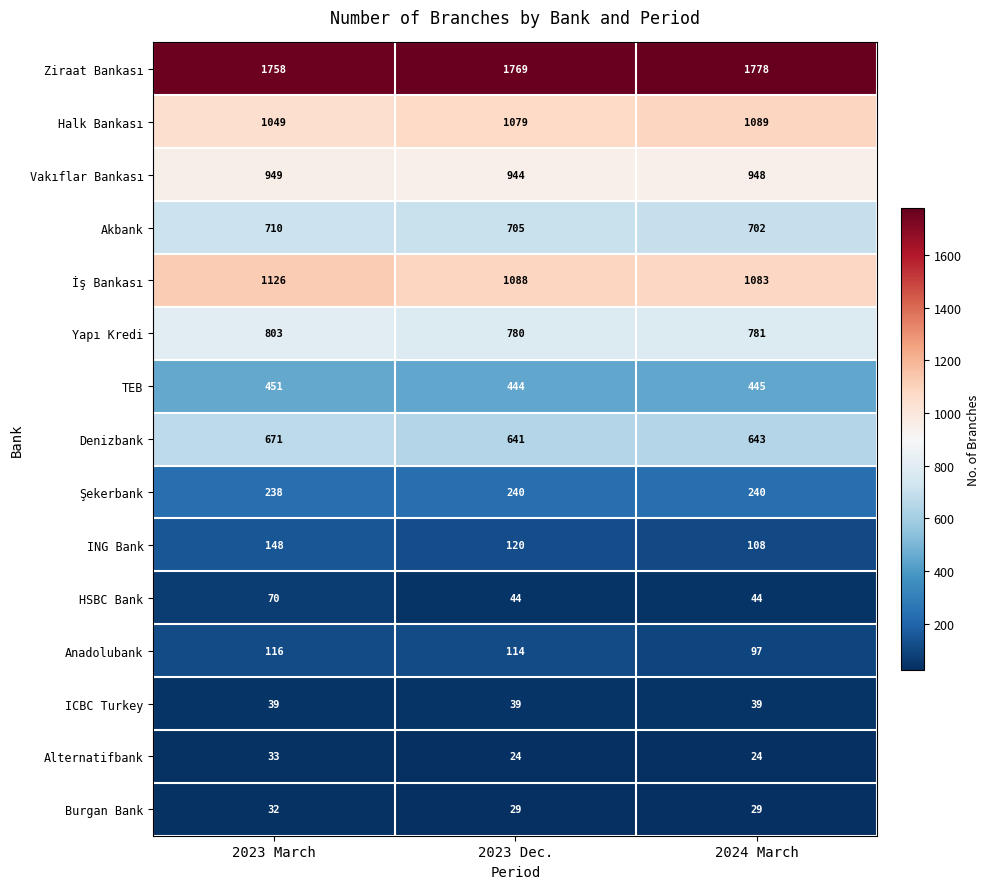

Count the Anadolubank values in the range 97 to 116.

3